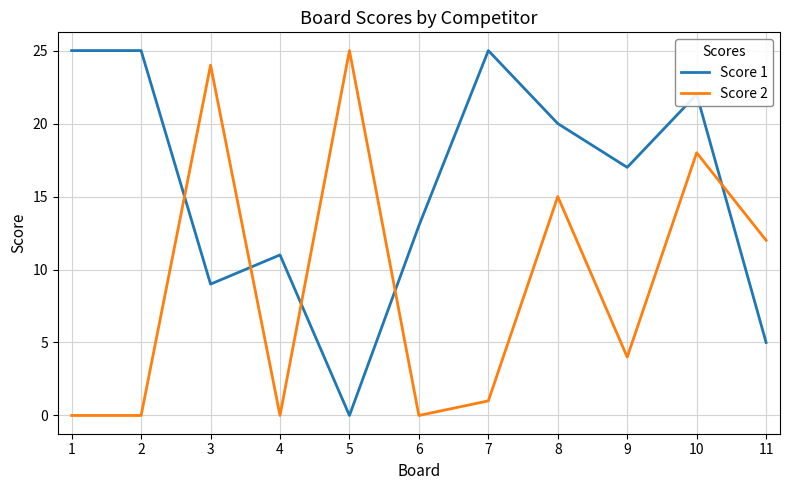

Reading left to right, transcribe all the data shown in this chart.

Score 1: 25	25	9	11	0	13	25	20	17	22	5
Score 2: 0	0	24	0	25	0	1	15	4	18	12